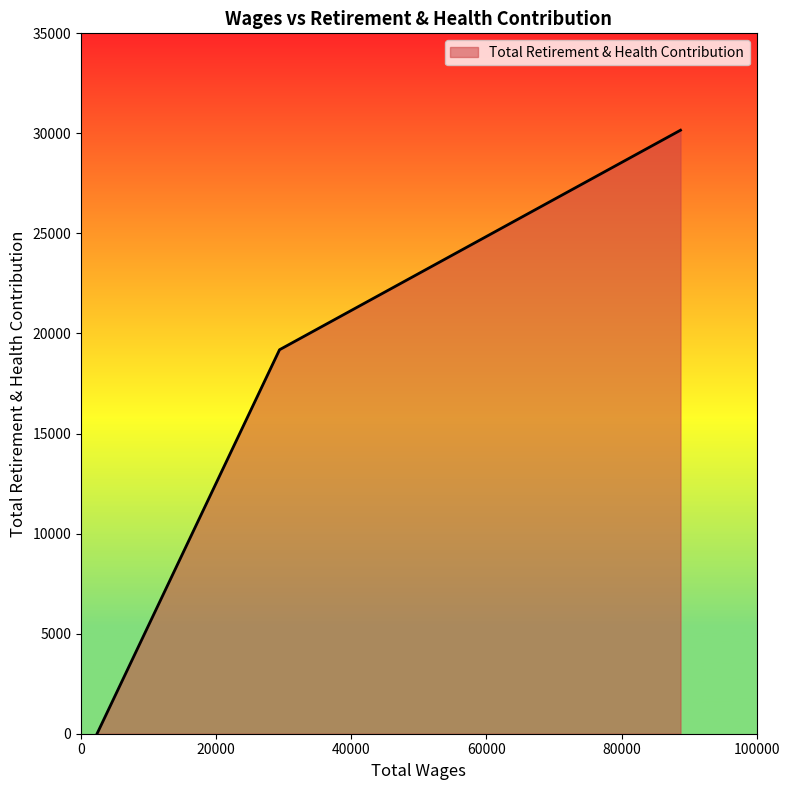

What is the average value?

16449